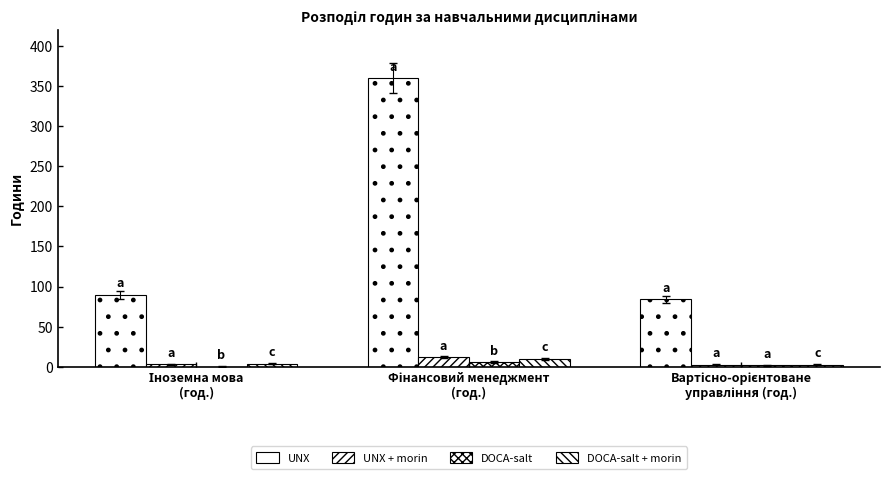

What is the sum of the DOCA-salt values at Іноземна мова
(год.) and Фінансовий менеджмент
(год.)?

6.0